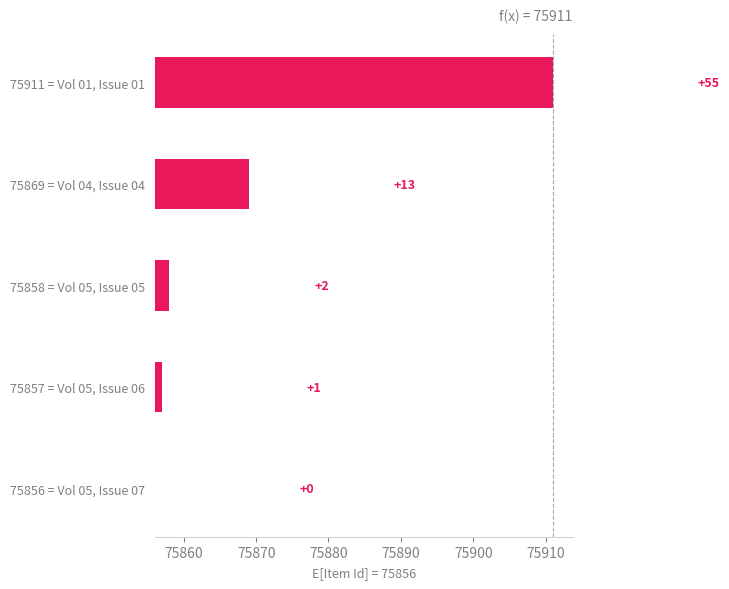

Count the number of values greater than 2.

2